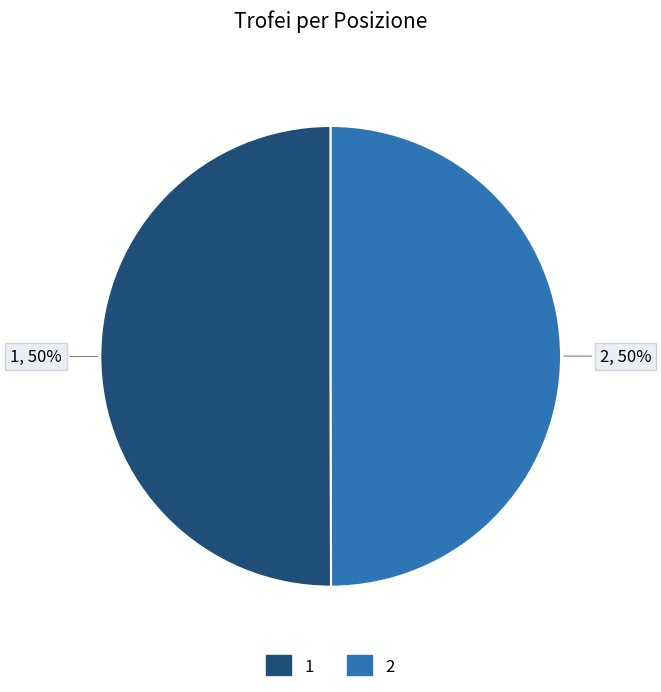

What percentage is the 2 slice, to the nearest percent?

50%